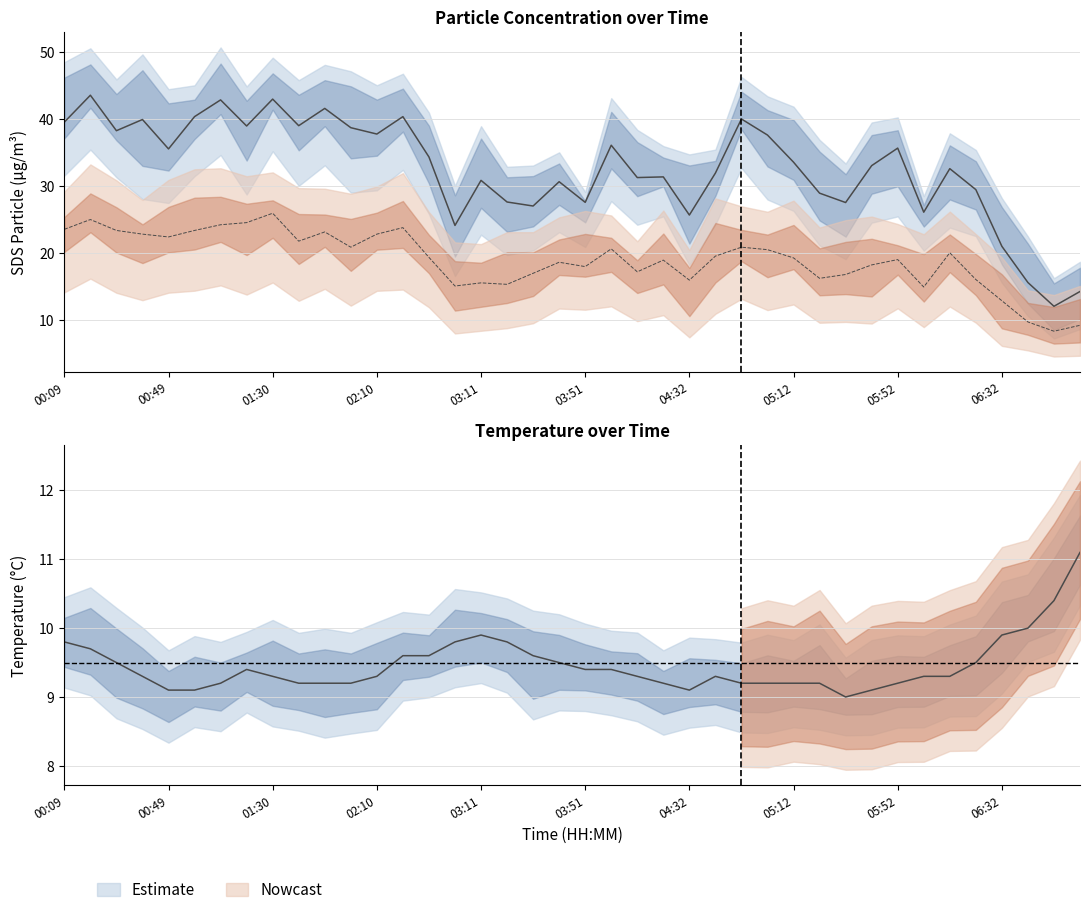

The SDS_P2 series shows 20.0 at 06:12. True or false?

True